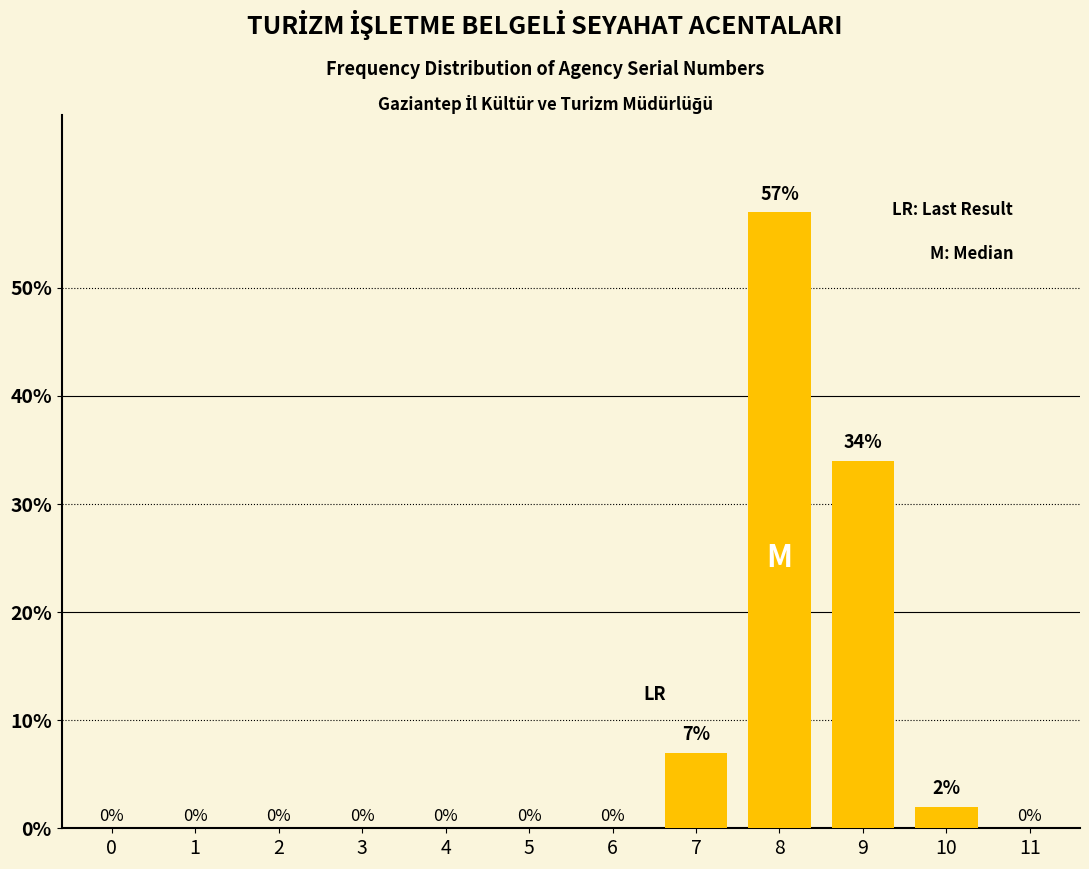

Reading right to left, transcribe all the data shown in this chart.

11=0	10=2	9=34	8=57	7=7	6=0	5=0	4=0	3=0	2=0	1=0	0=0